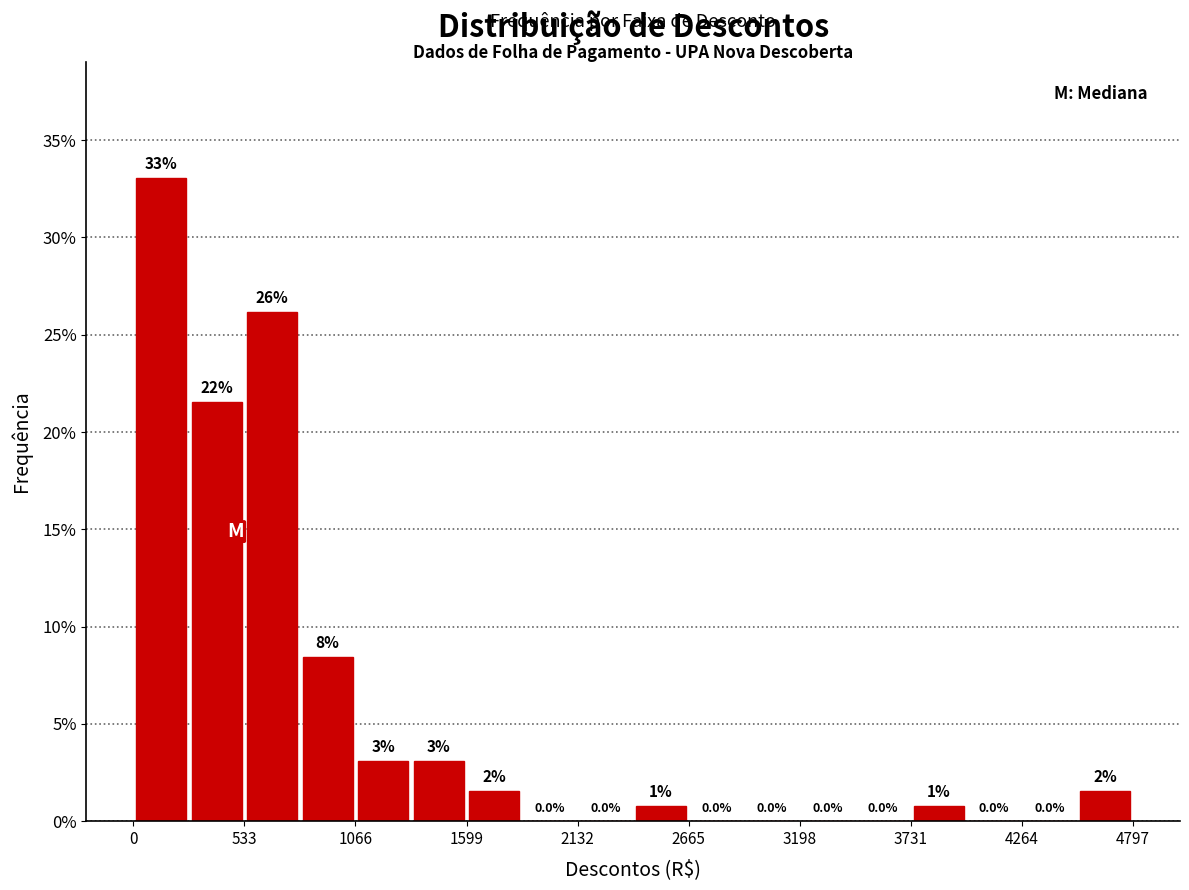

Around what value on the x-axis is the tallest bar? Give the approximate position of its centre, as read against the axis.

100